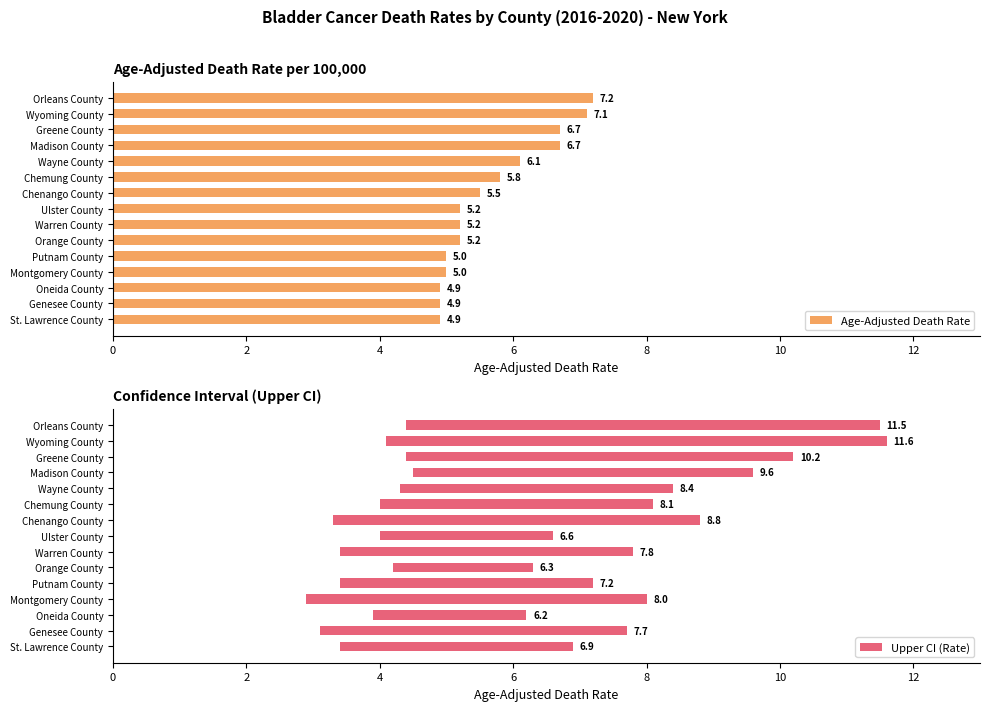

Read the Upper CI (Rate) value at Wayne County.

8.4